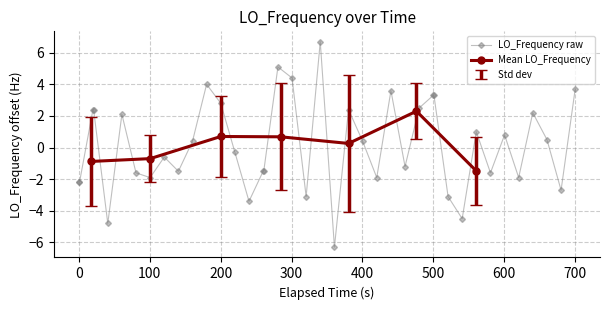

Reading right to left, list all the values displayed in this chart.

3.7	-2.7	0.5	2.2	-1.9	0.8	-1.6	1.0	-4.5	-3.1	3.3	3.3	2.5	-1.2	3.6	-1.9	0.4	2.4	-6.3	6.7	-3.1	4.4	5.1	-1.5	-1.5	-3.4	-0.3	2.8	4.0	0.4	-1.5	-0.6	-1.9	-1.6	2.1	-4.8	2.4	2.4	-2.2	-2.2